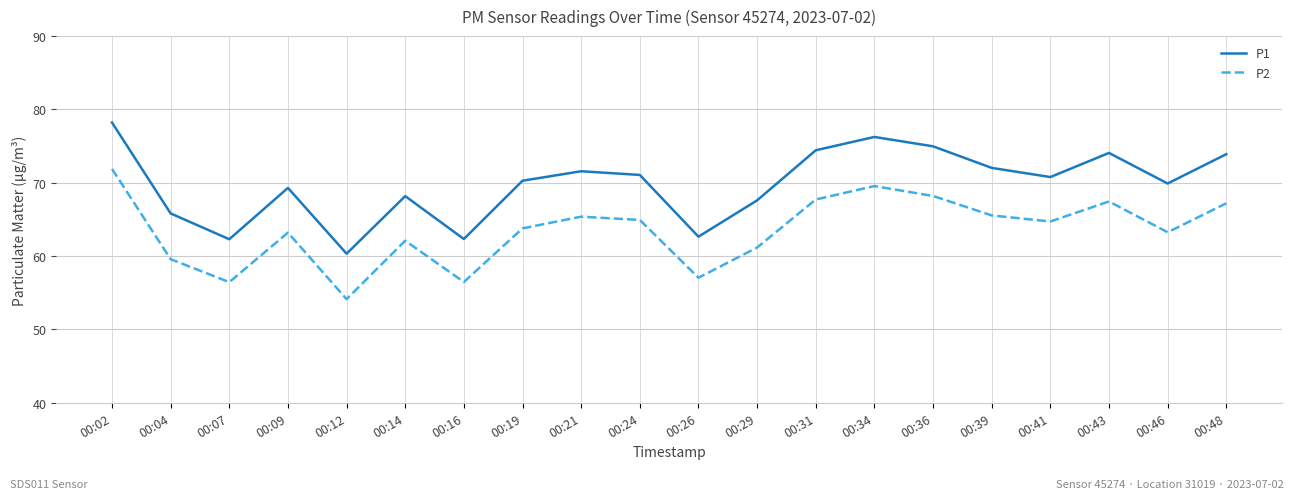

Rank the series at 00:07 from highest to lowest value.

P1, P2